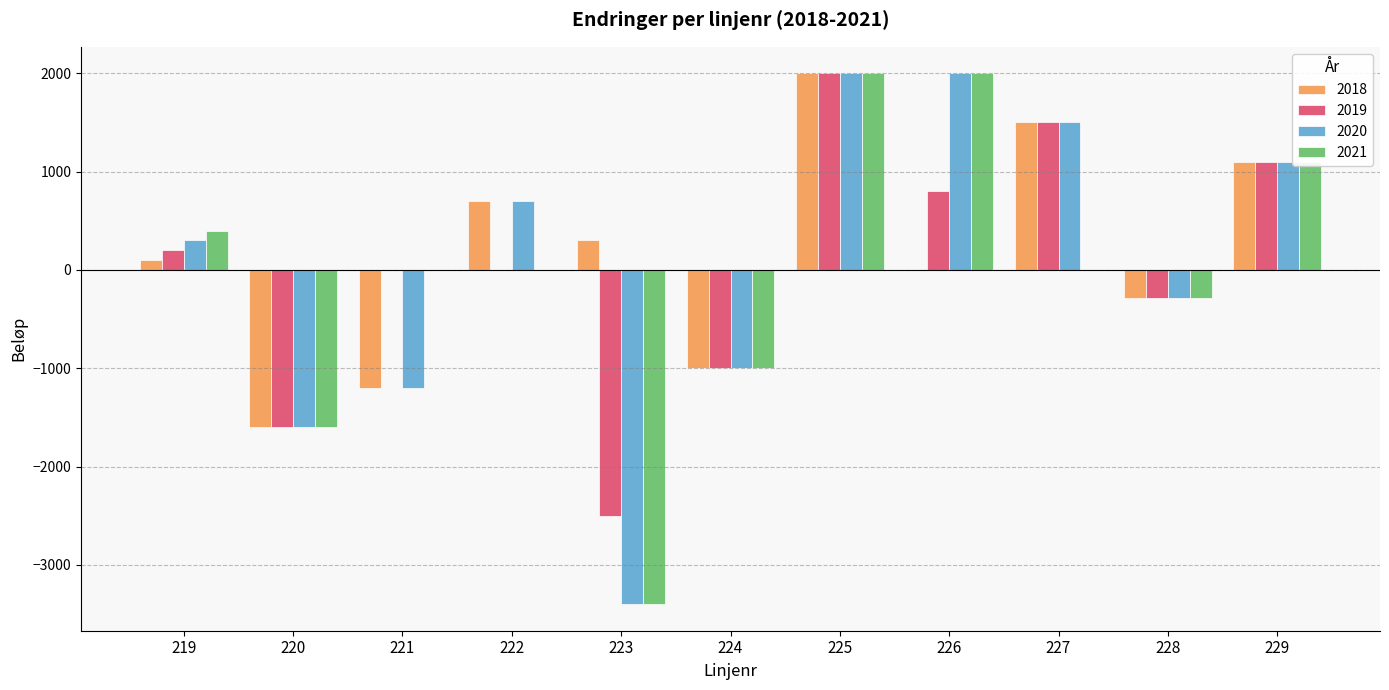

At which category is the sum across all series the highest?

225